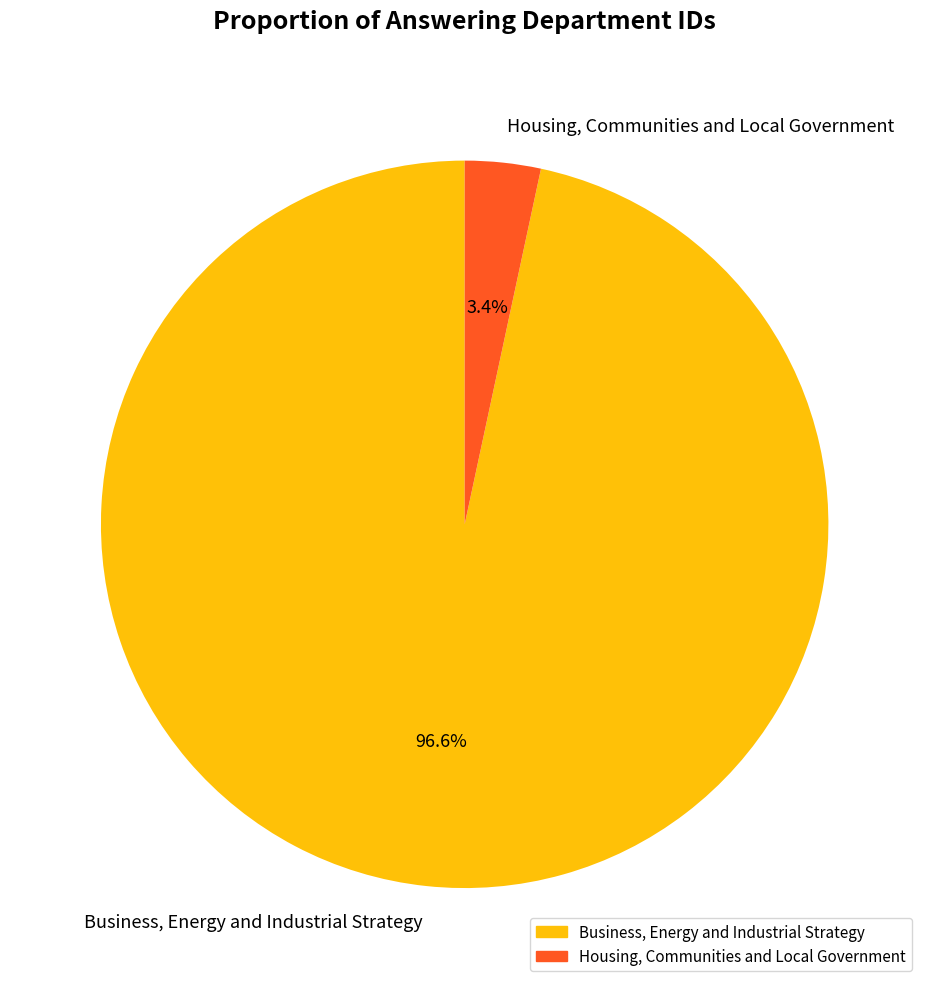

Which category accounts for the majority?

Business, Energy and Industrial Strategy